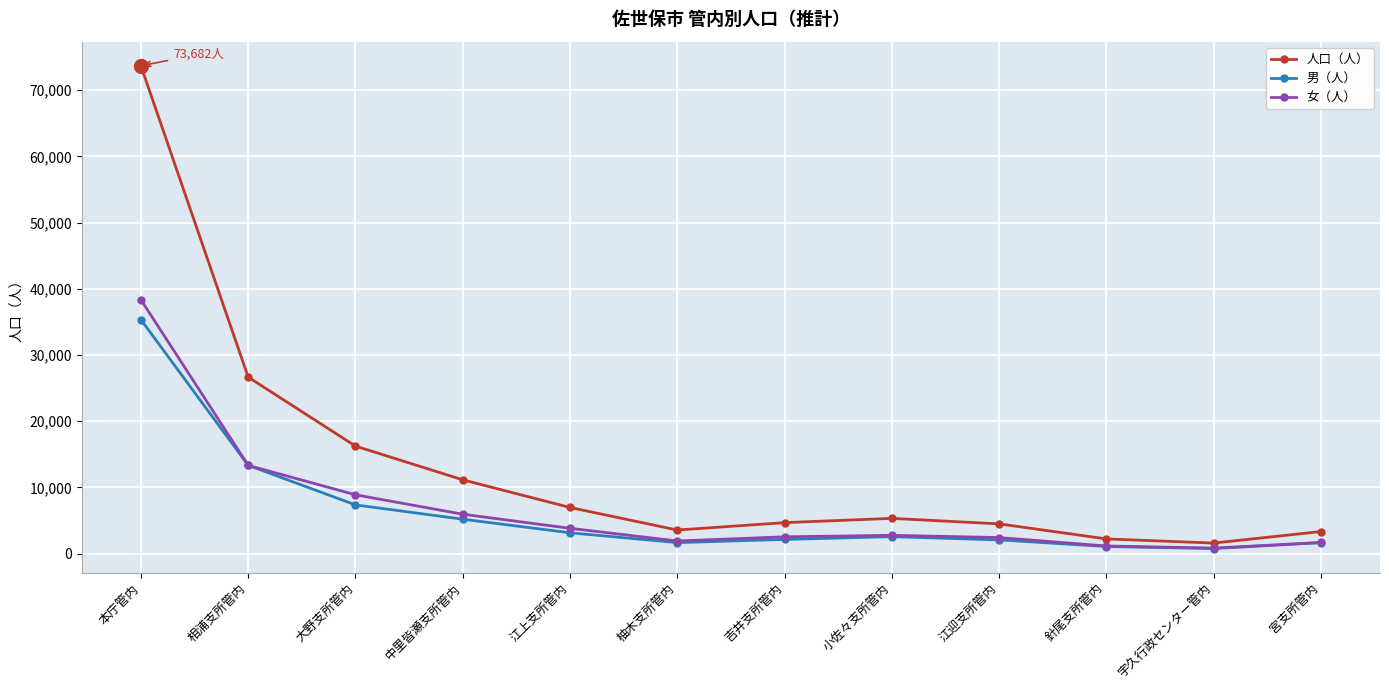

What are all the series names shown in the legend?

人口（人）, 男（人）, 女（人）